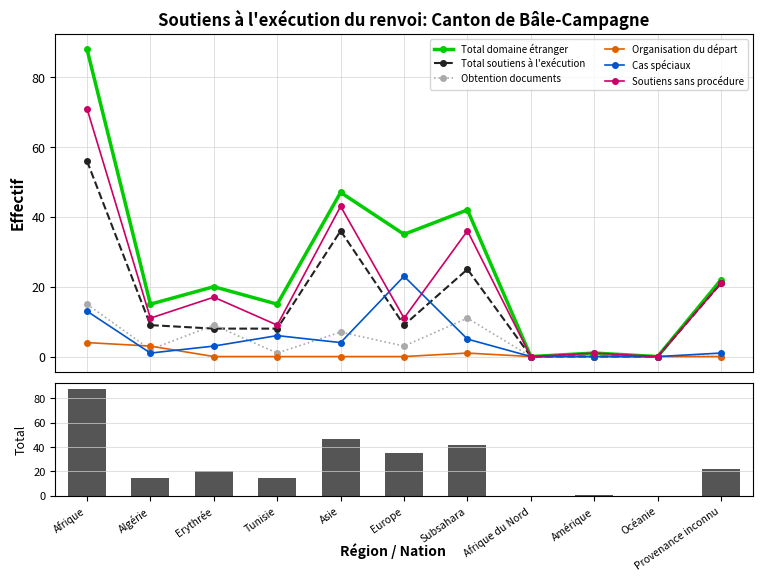

At which label does Total domaine étranger reach its peak?

Afrique